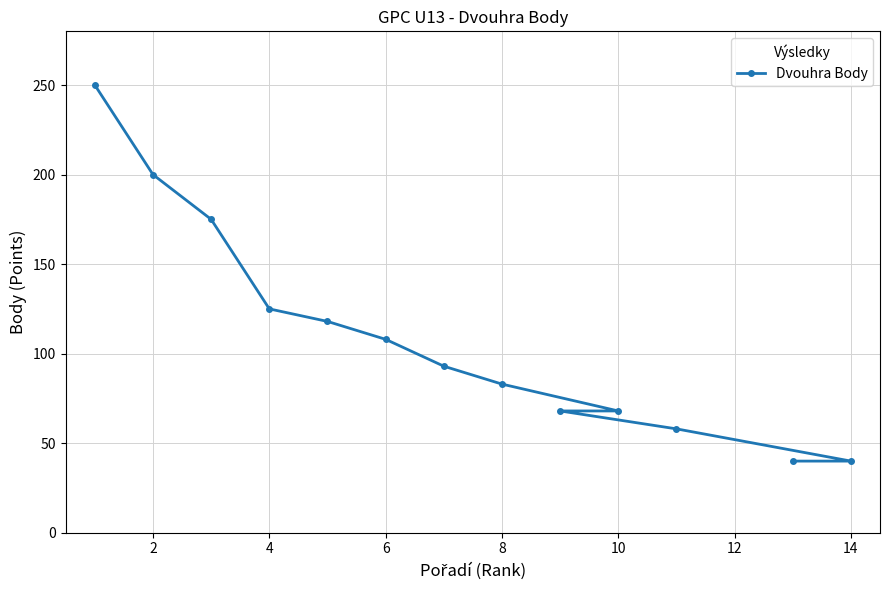

What is the change in value from 6 to 14?

-68